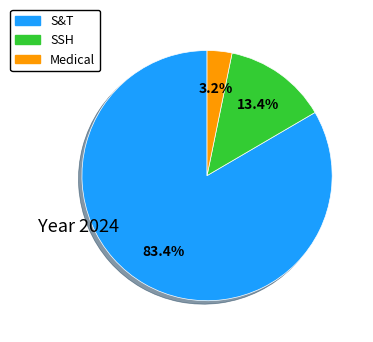

Which slice represents more than half of the pie?

S&T